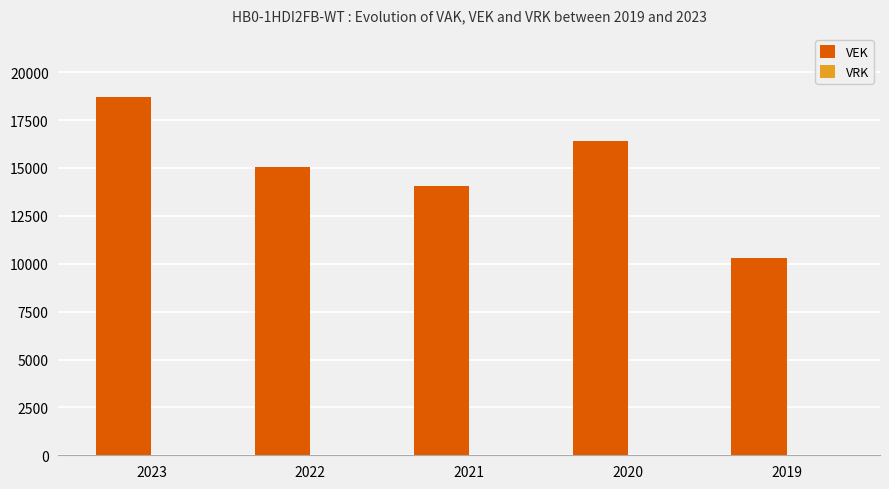

Reading left to right, what are all the values shown in this chart?

18713	15035	14037	16390	10299